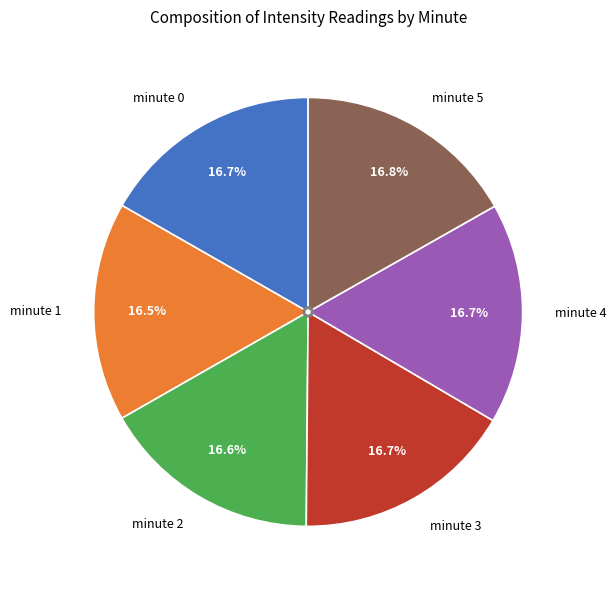

What is the ratio of the value at minute 0 to the value at minute 3?

1.0